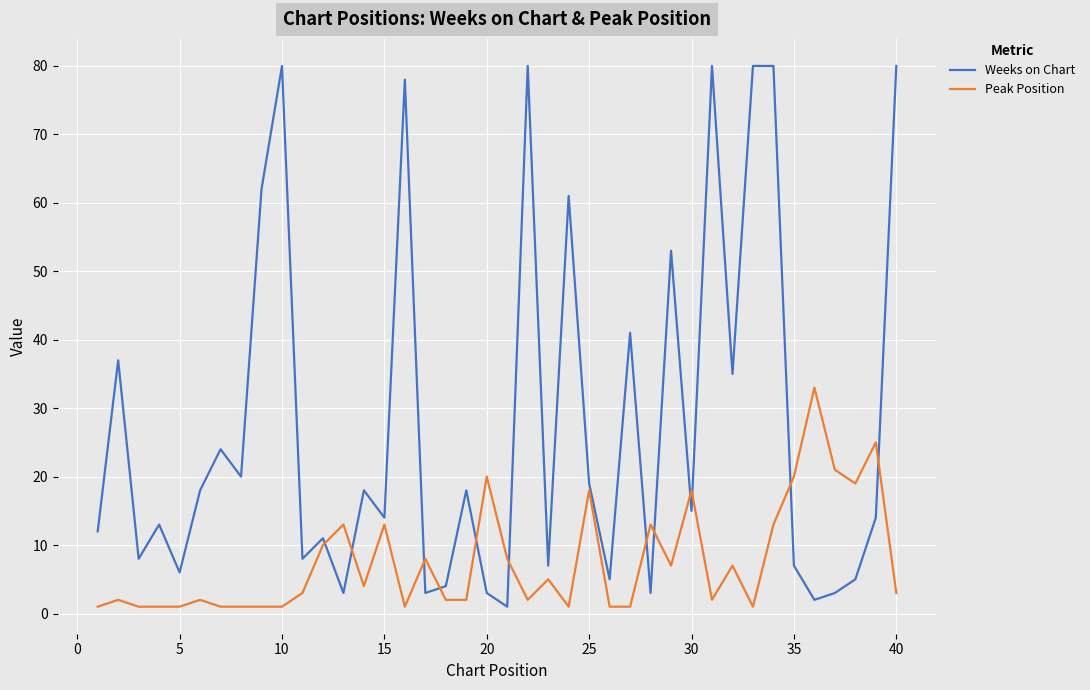

What is the highest value of the Weeks on Chart series?

80